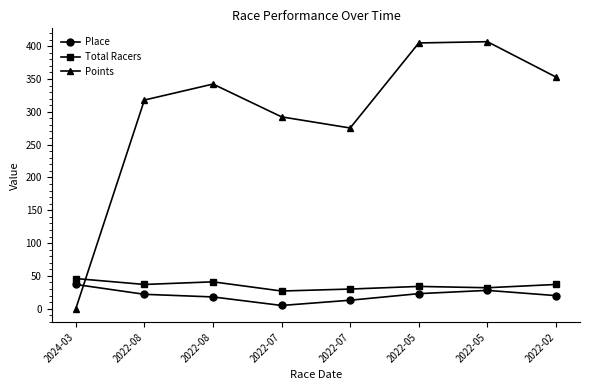

Count the number of categories in the chart.

8